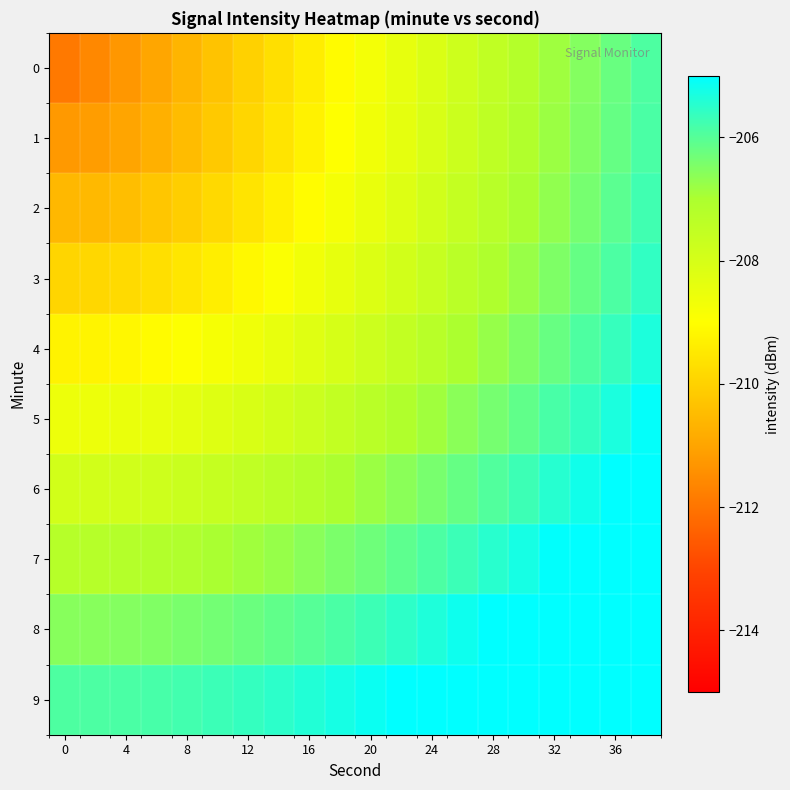

How many categories are shown in the chart?

20